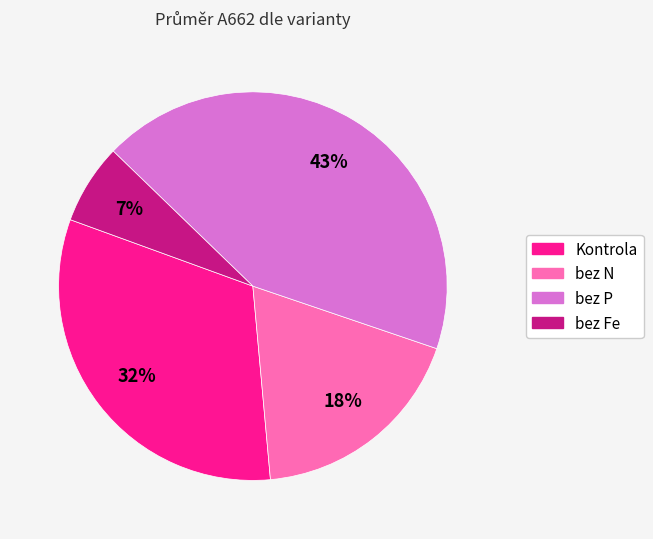

The Kontrola slice represents 18% of the pie. True or false?

False